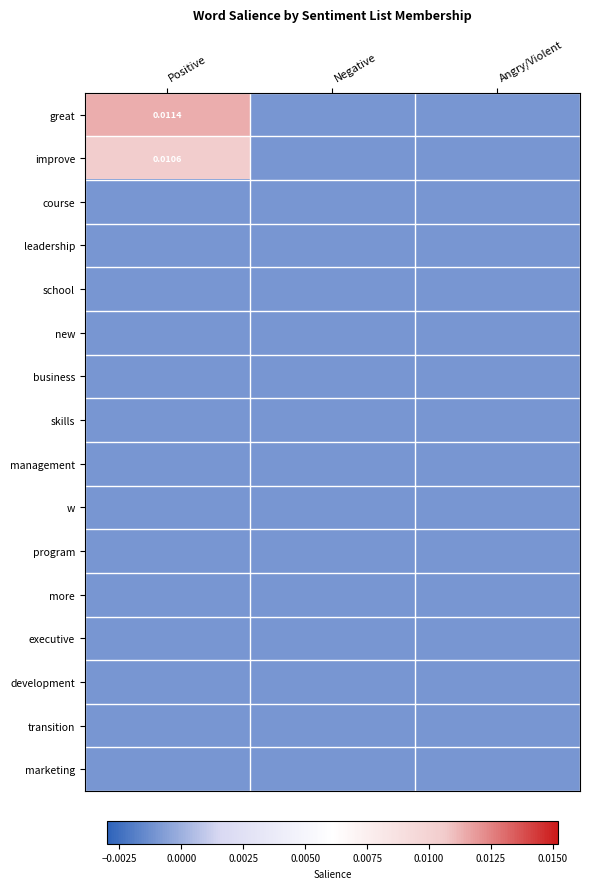

Is it true that great equals 0.0 at Positive?

False